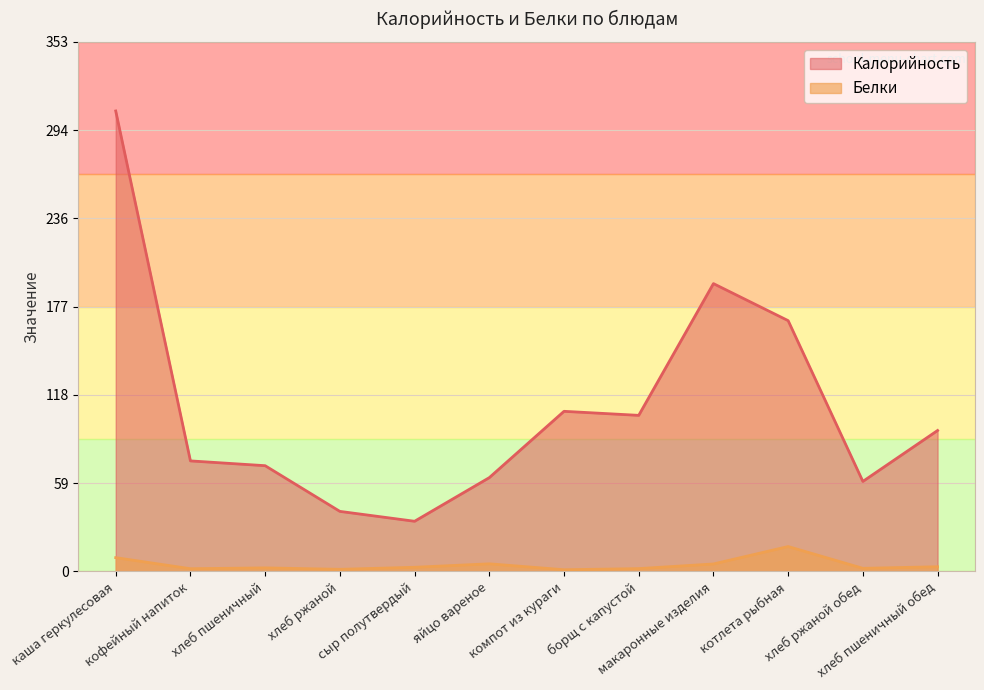

What is the sum of all Калорийность values?

1311.7